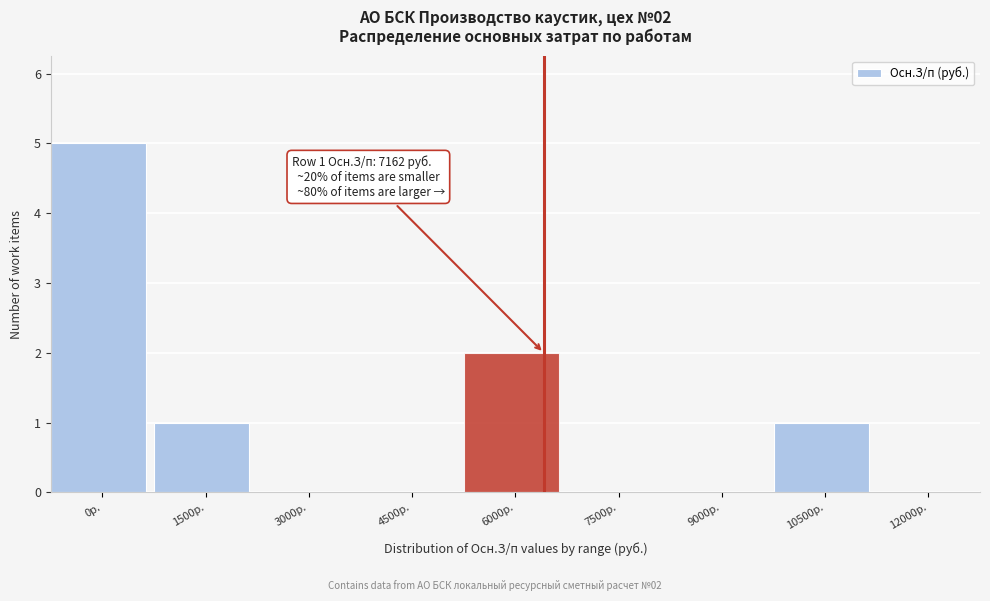

Reading left to right, extract all data points from this chart.

0р.=5	1500р.=1	3000р.=0	4500р.=0	6000р.=2	7500р.=0	9000р.=0	10500р.=1	12000р.=0